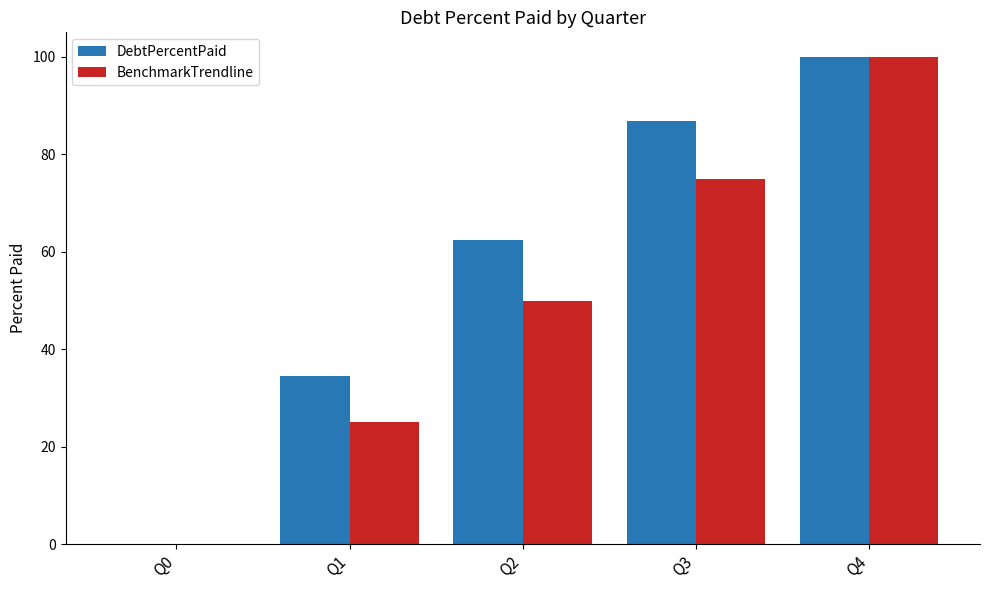

The value of BenchmarkTrendline at Q0 is 68.9. True or false?

False